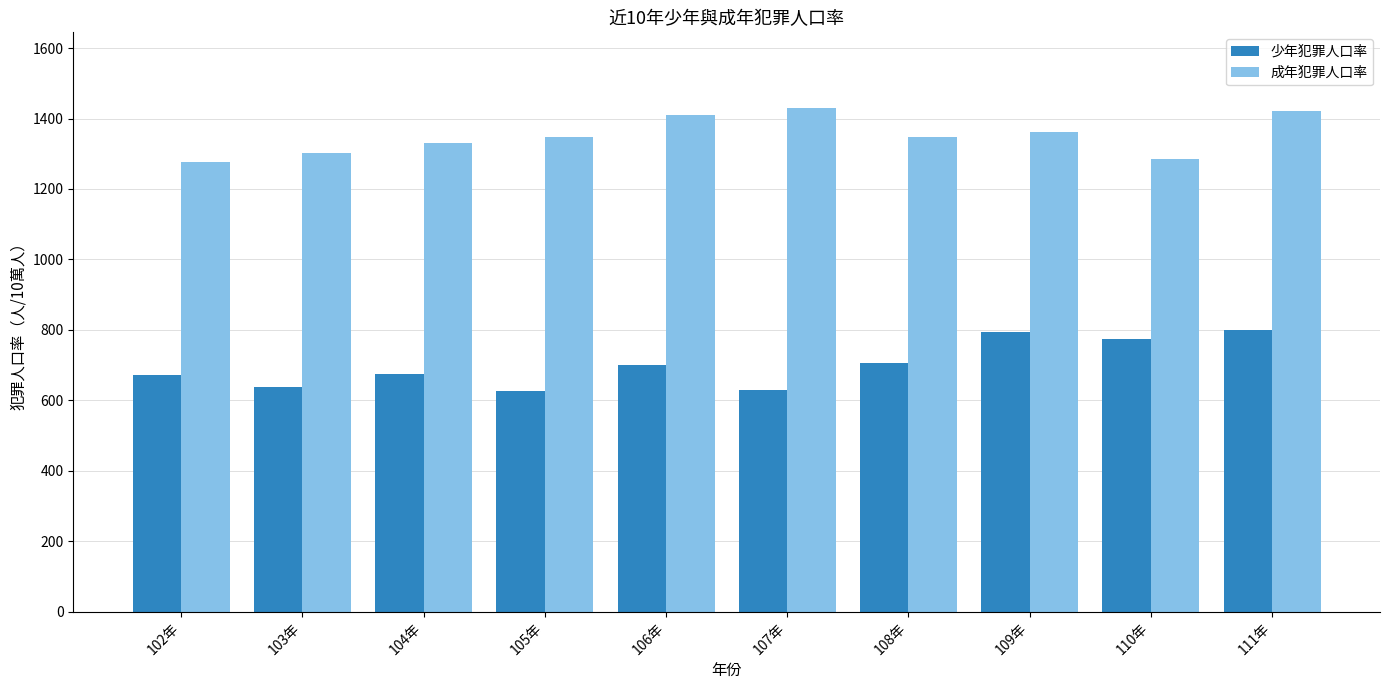

What is the label of the 4th bar from the right?

108年